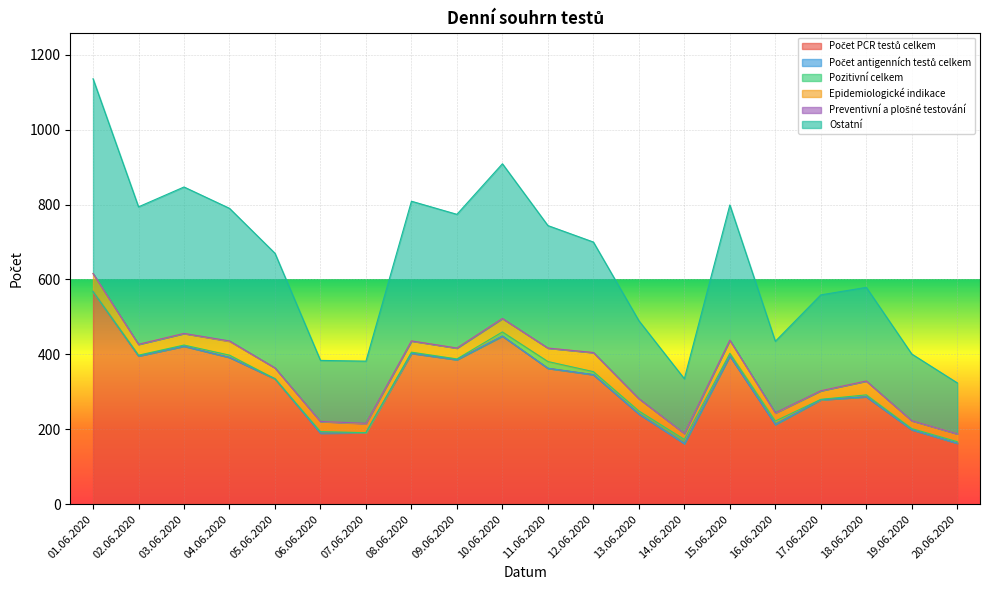

How many distinct data groups are displayed?

6